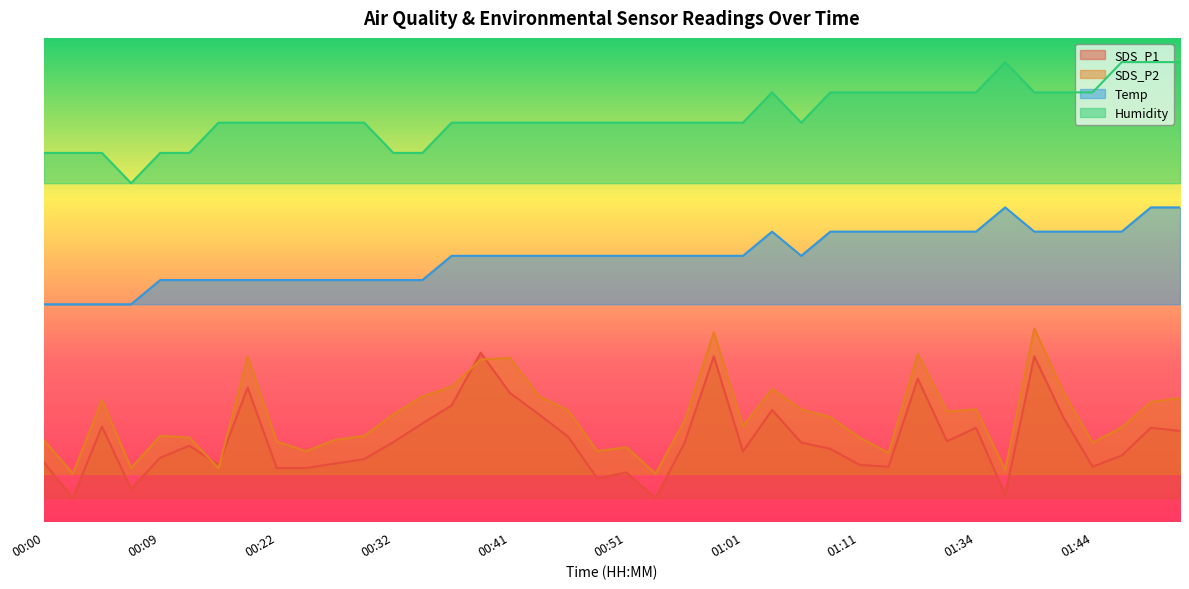

How many data points in Temp are less than 55?

14